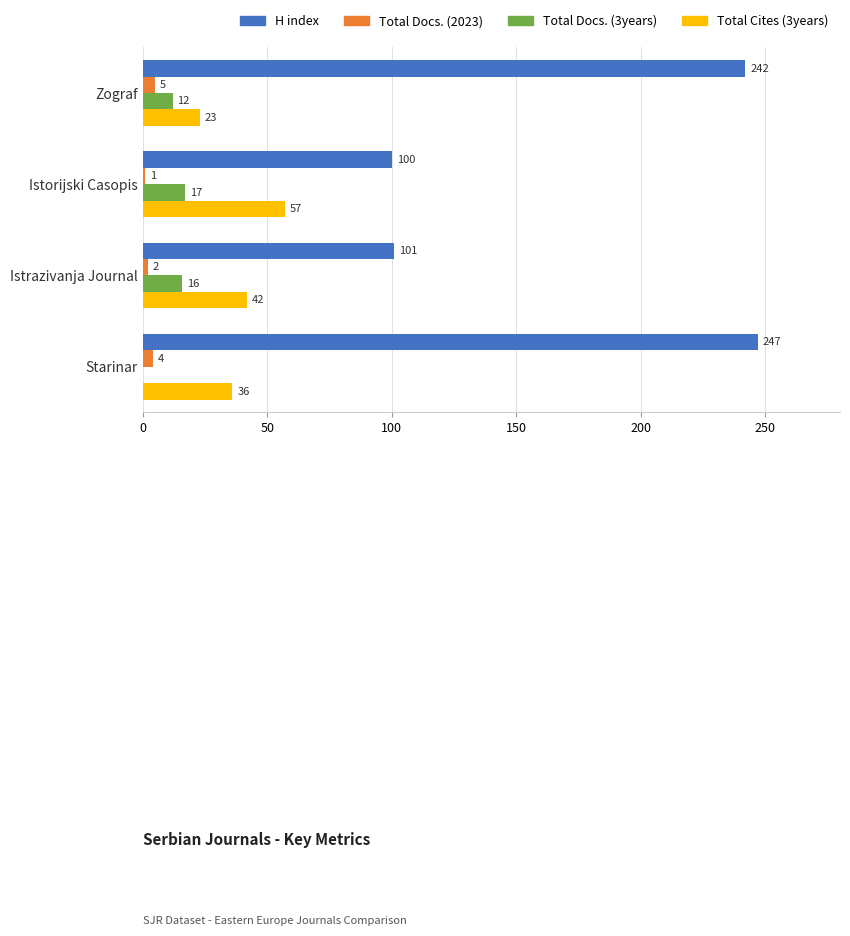

The Total Docs. (3years) series shows 17 at Istorijski Casopis. True or false?

True